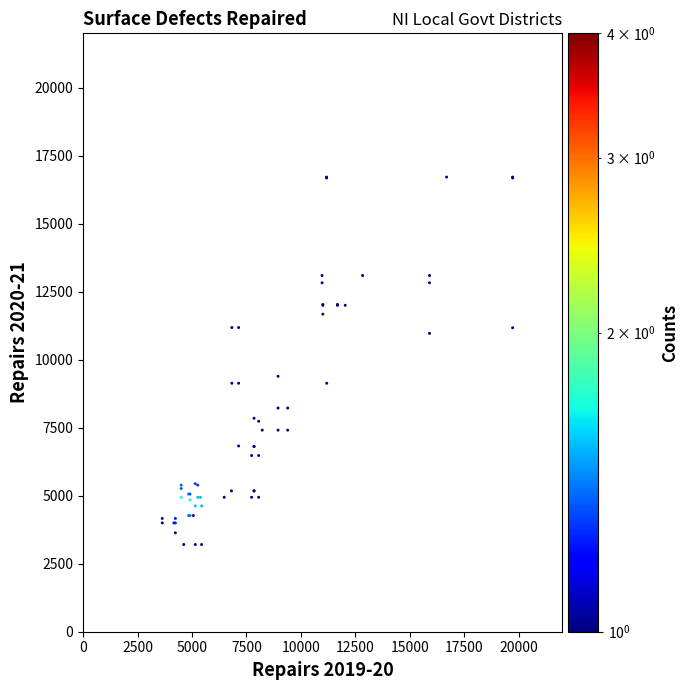

What Y value in the scatter plot is closest to 9961?

9391